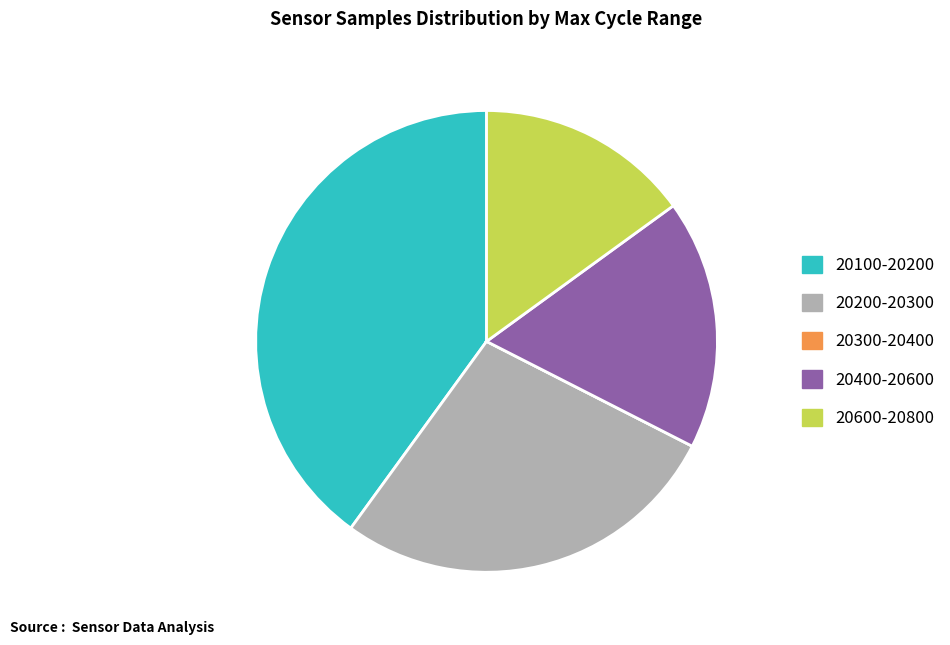

Is it true that 20600-20800 is 4% of the pie?

False